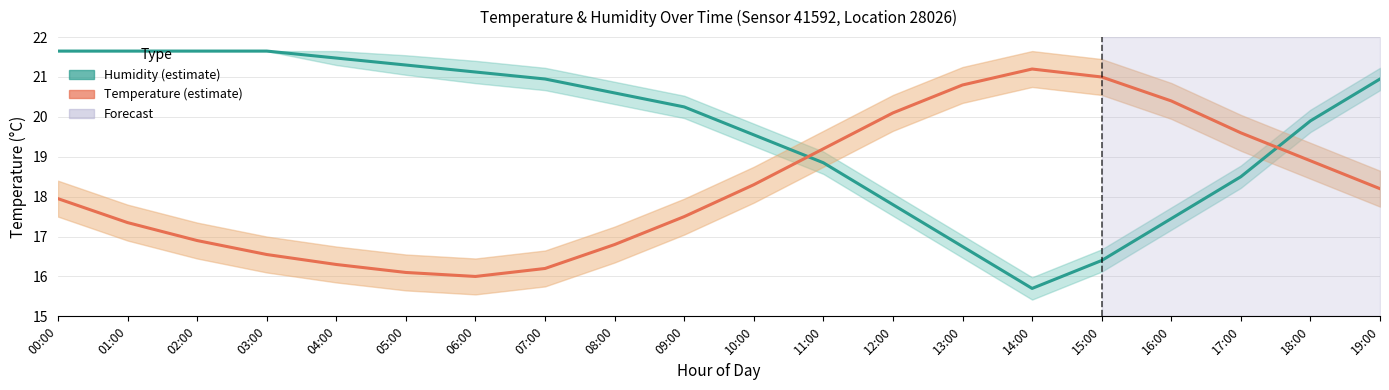

Where is the first local minimum for Temperature?

06:00